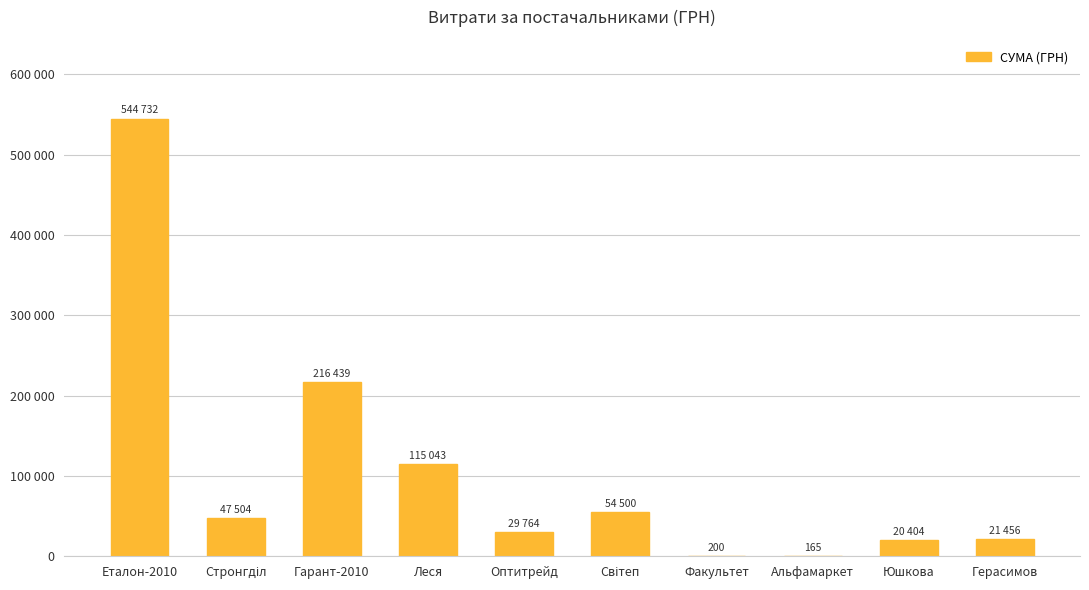

What is the maximum value shown in the chart?

544732.6